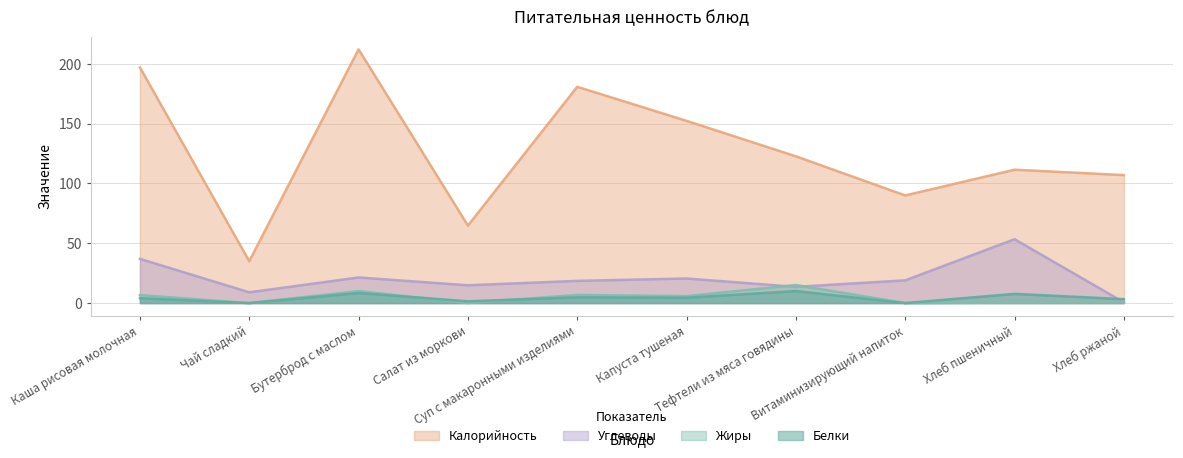

What position from the left is Капуста тушеная?

6